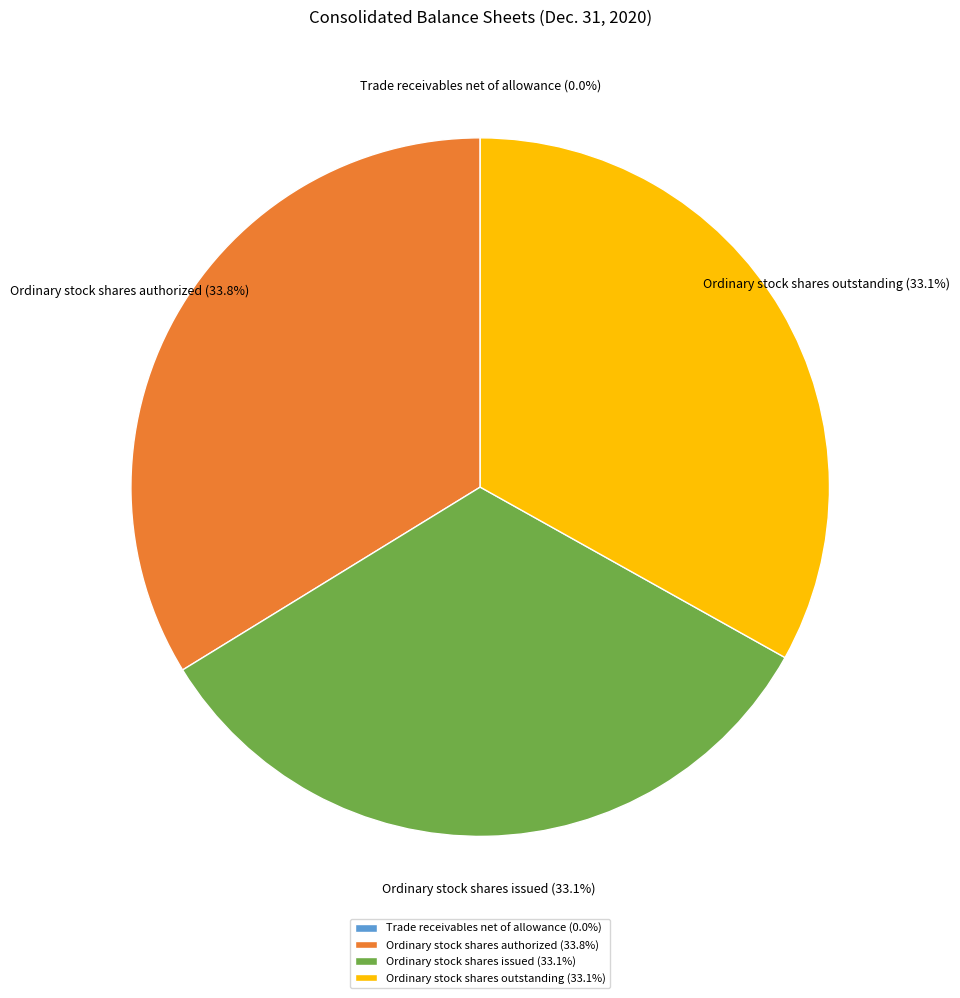

Is the sum of Ordinary stock shares outstanding and Ordinary stock shares issued greater than half?

Yes